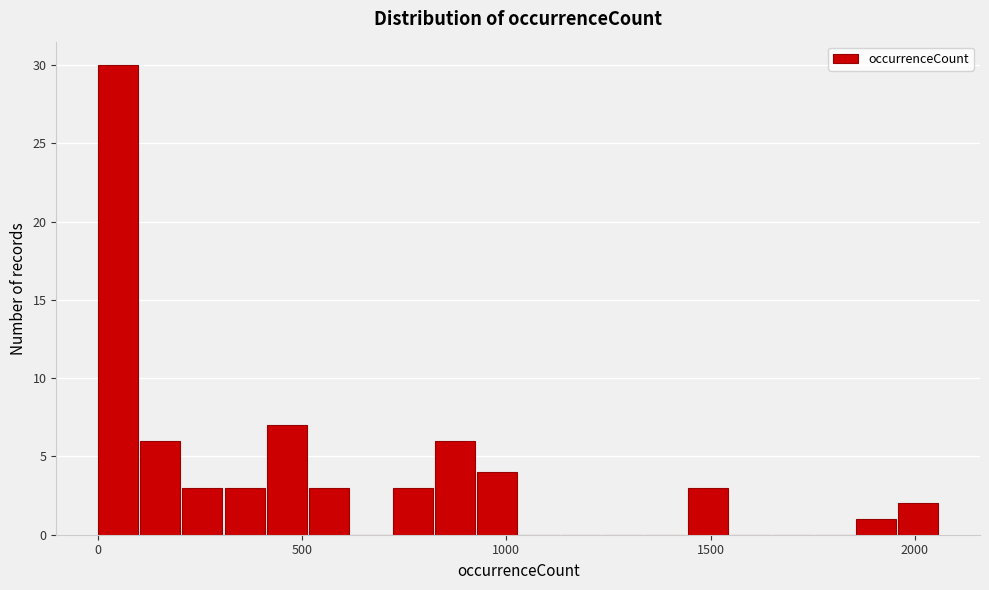

Around what value on the x-axis is the tallest bar? Give the approximate position of its centre, as read against the axis.

50